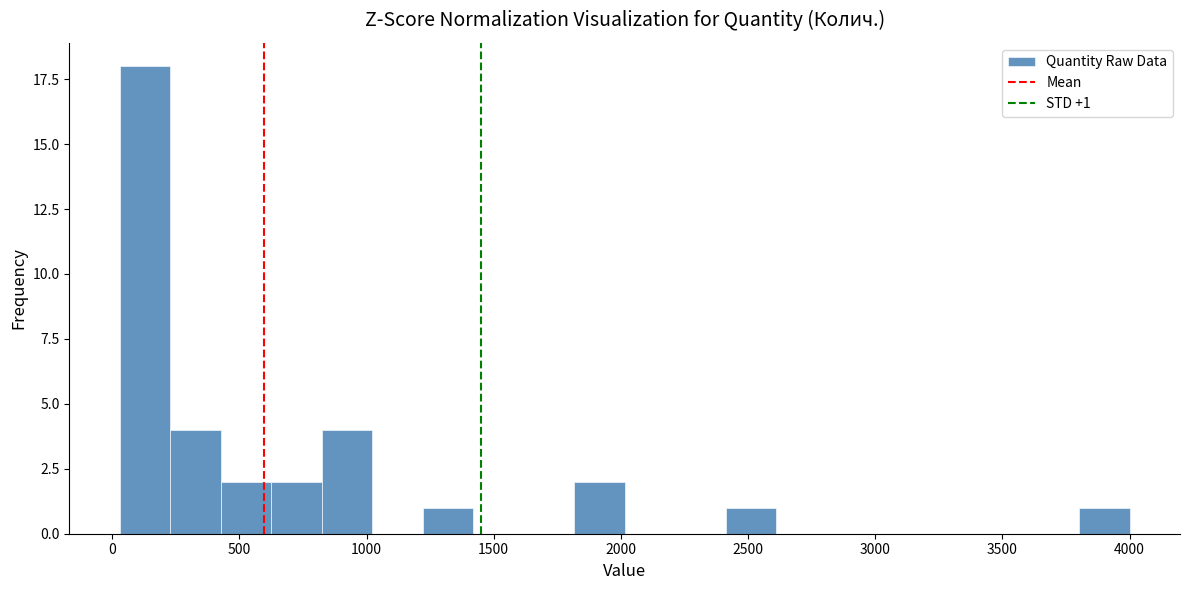

Around what value on the x-axis is the tallest bar? Give the approximate position of its centre, as read against the axis.

150